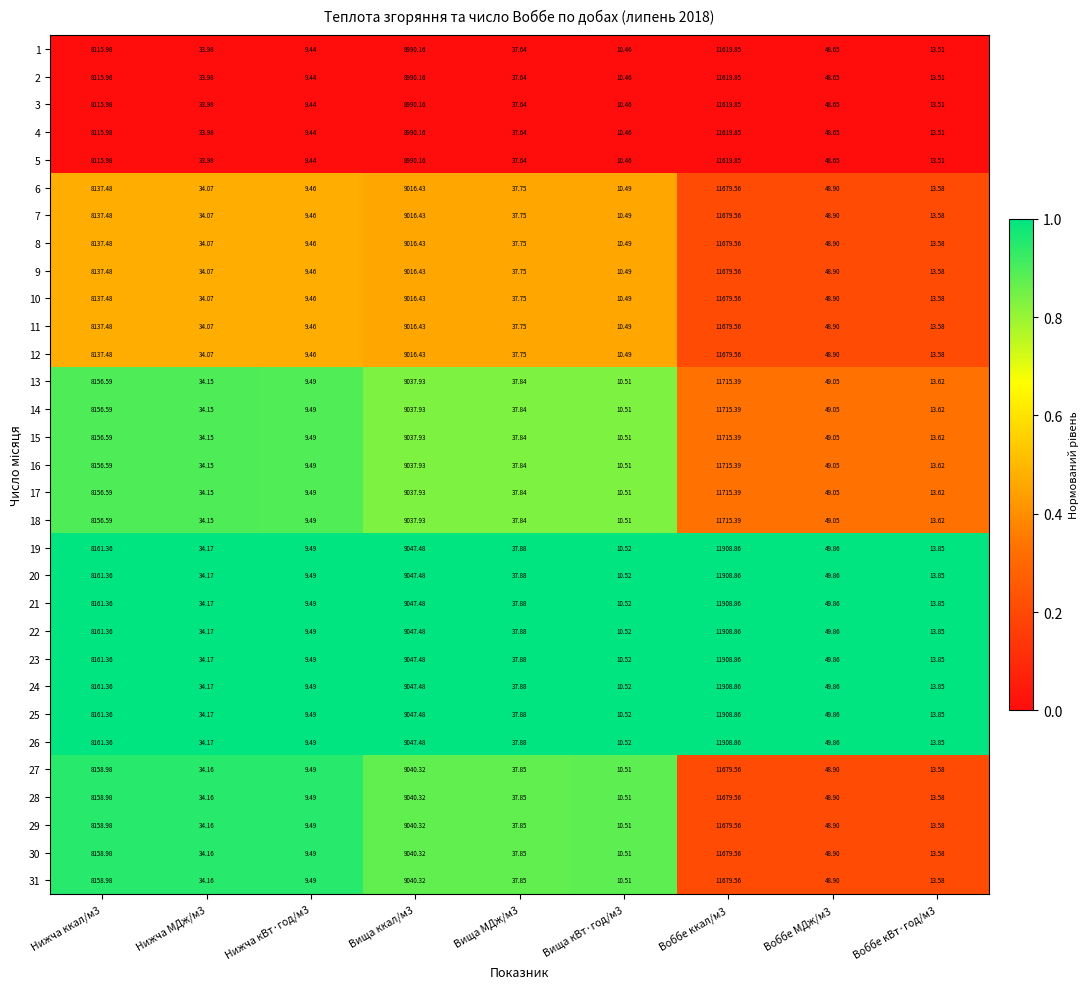

At which category is the sum across all series the highest?

Воббе ккал/м3